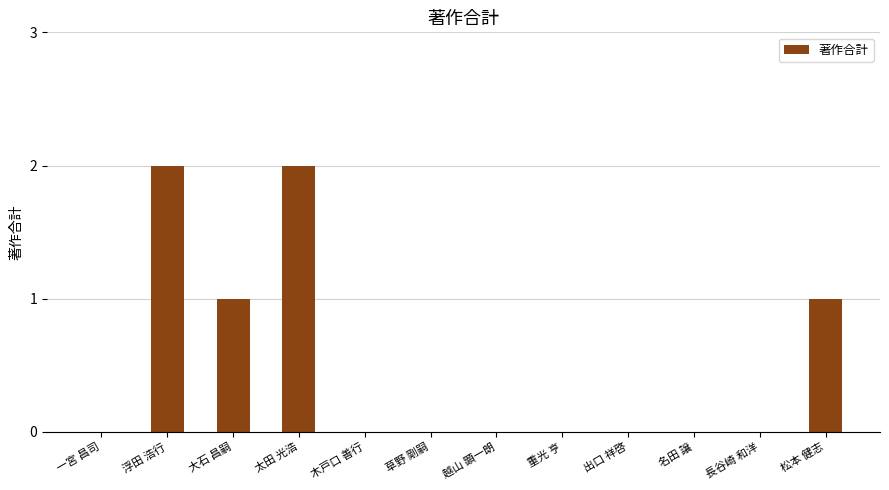

Is it true that the value at 名田 譲 is 0?

True